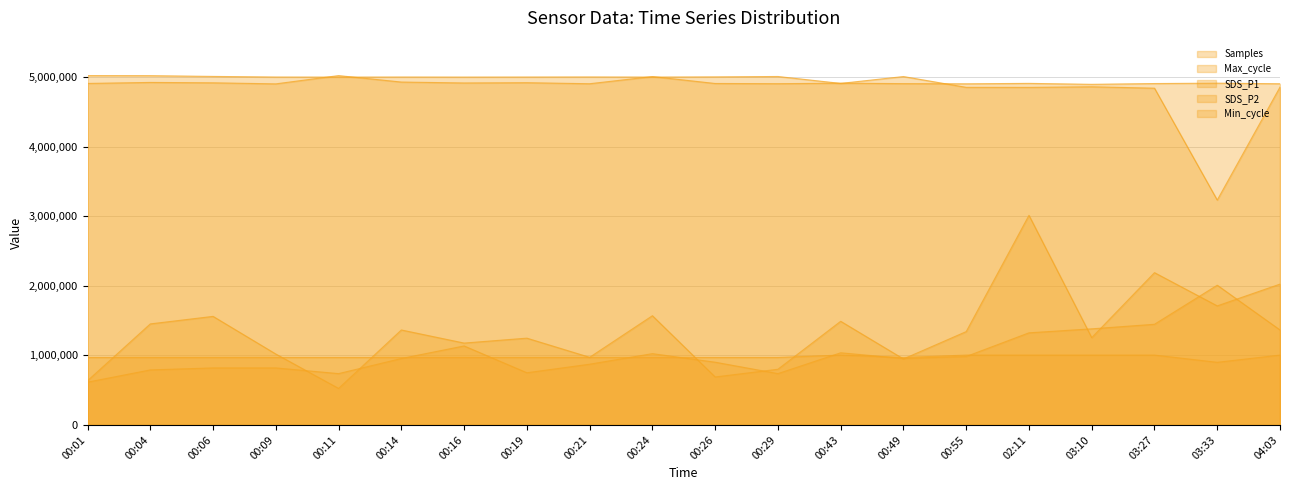

What is the sum of the Samples values at 00:11 and 02:11?

9853767.0